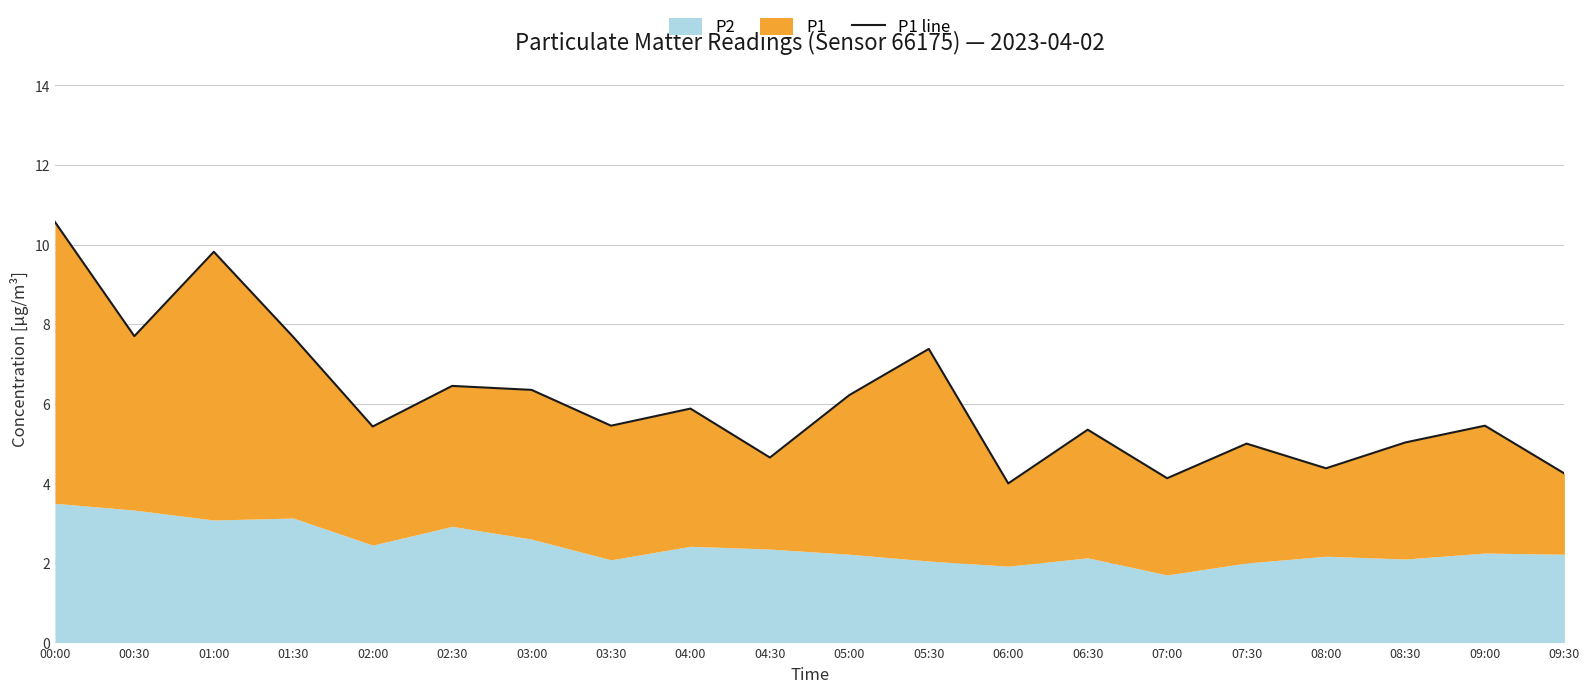

Rank the categories by value from highest to lowest.

00:00, 01:00, 00:30, 01:30, 05:30, 02:30, 03:00, 05:00, 04:00, 03:30, 09:00, 02:00, 06:30, 08:30, 07:30, 04:30, 08:00, 09:30, 07:00, 06:00